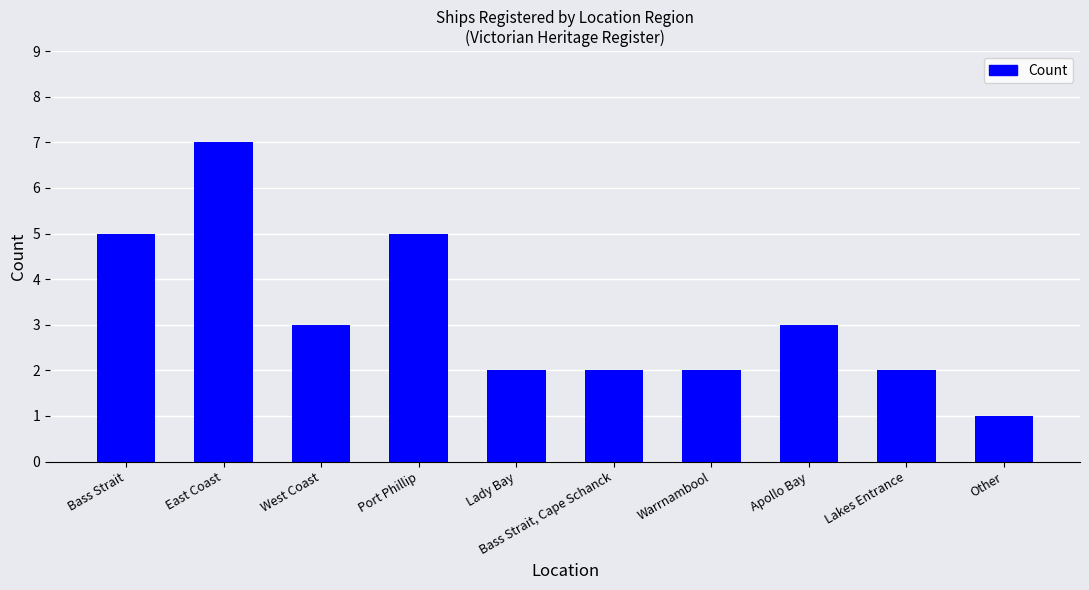

Read the value at Port Phillip.

5